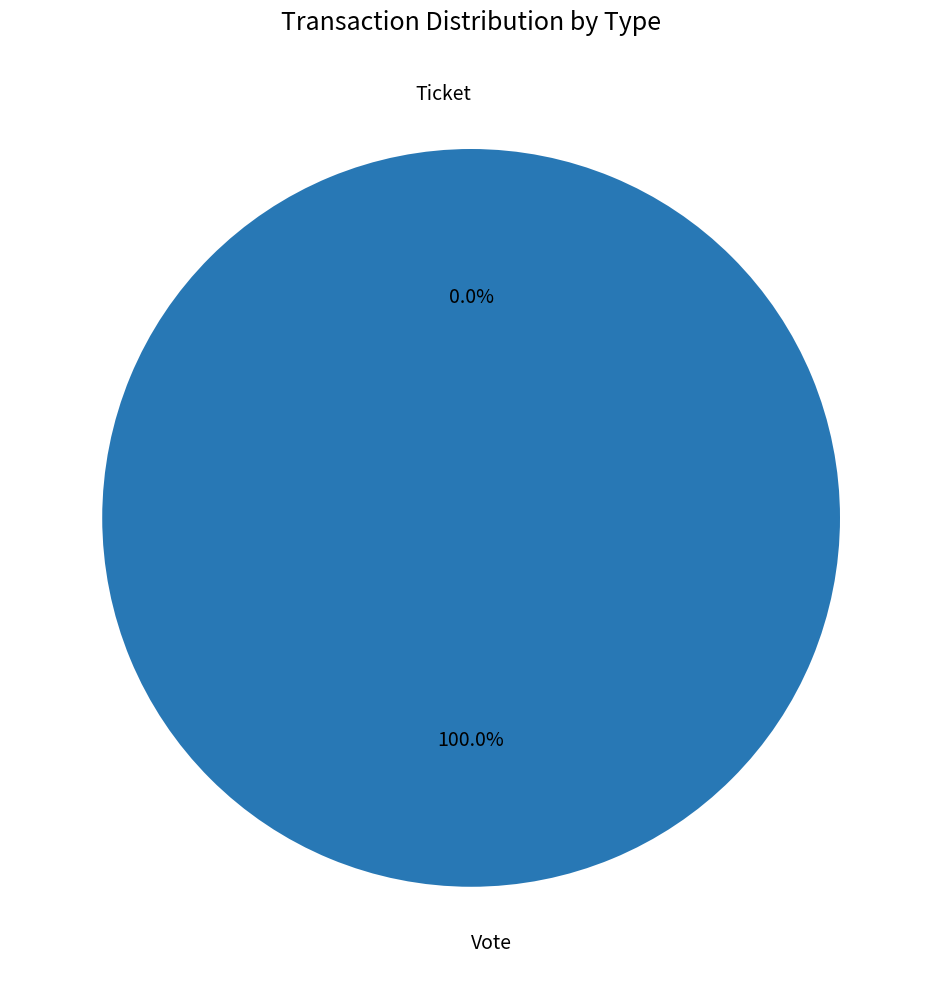

Which category has the biggest portion of the pie?

Vote